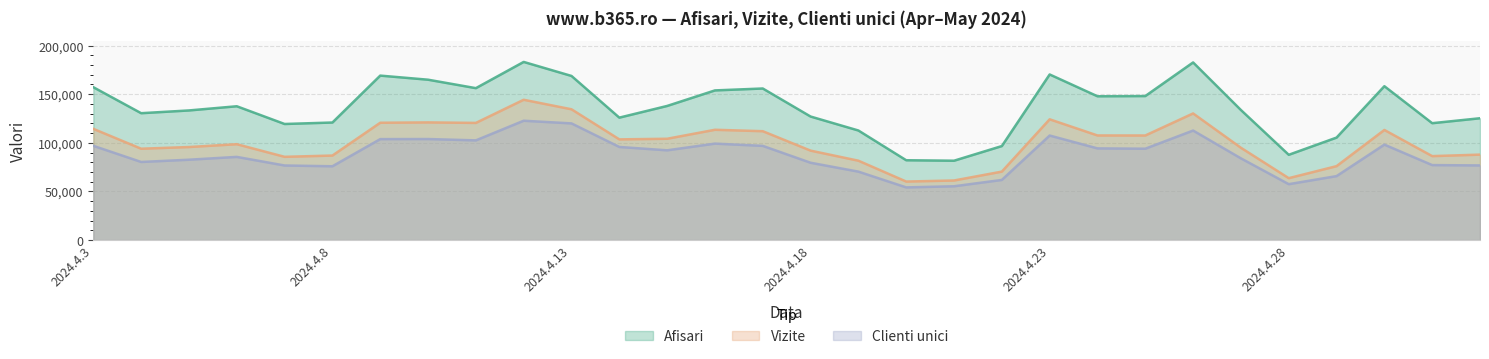

Rank the series by their average value, from highest to lowest.

Afisari, Vizite, Clienti unici